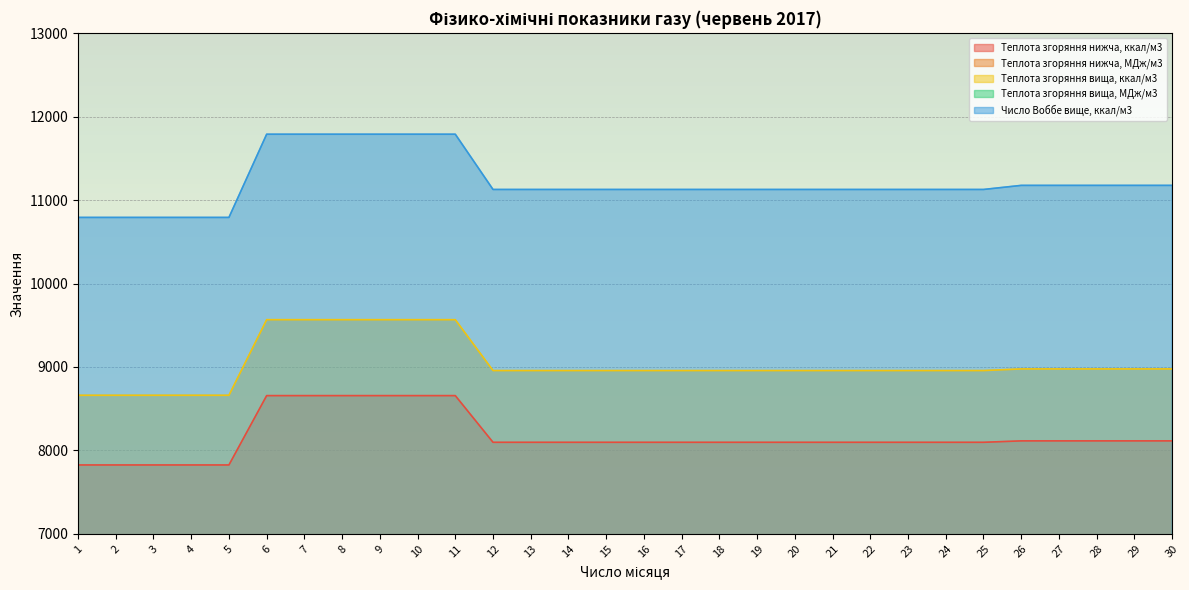

At which label is Теплота згоряння вища, МДж/м3 closest to 38?

26